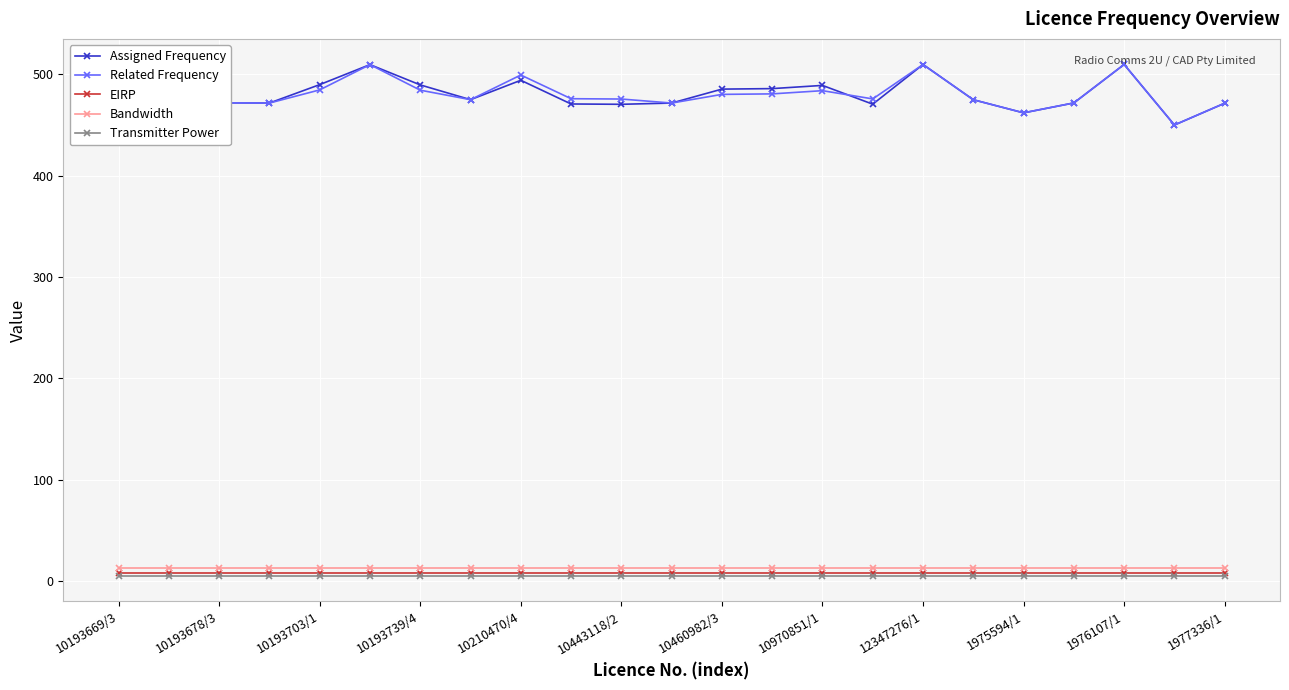

What is the maximum value shown in the chart?

509.9